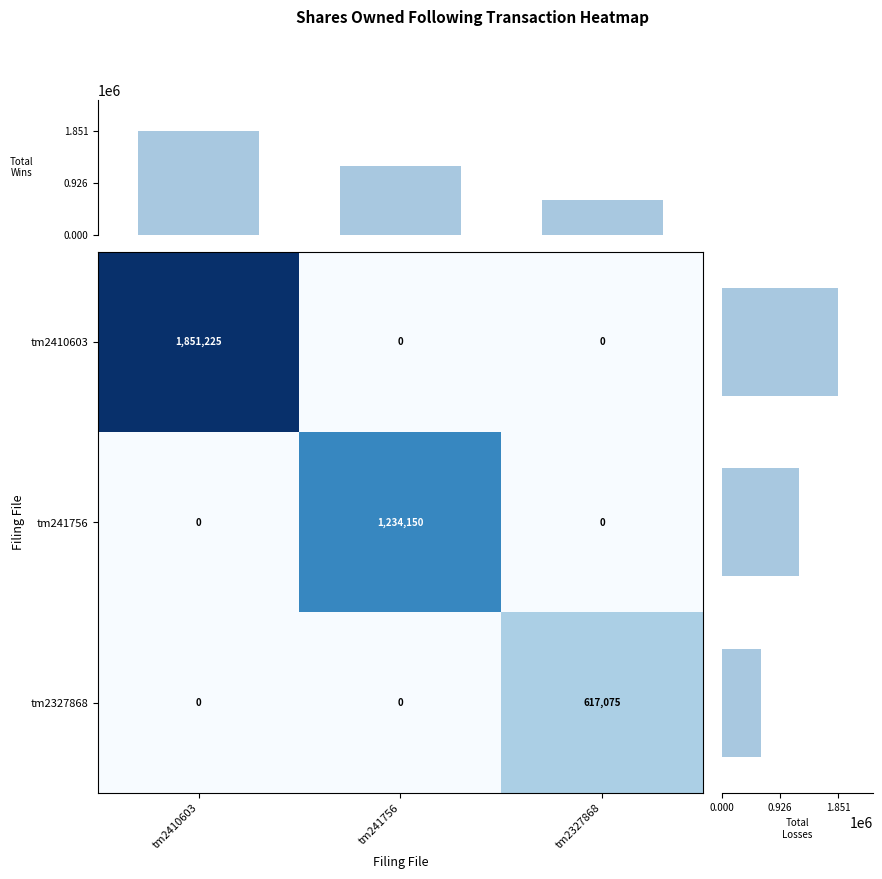

At which label does tm2410603 reach its peak?

tm2410603